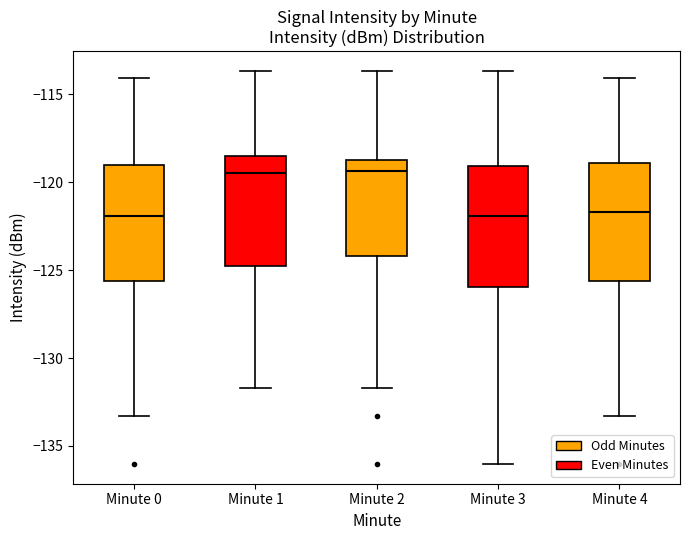

Where does the upper whisker of the box for Minute 2 end on the y-axis? The values are not printed on the chart, so give them approximately, as read against the axis.

-113.5